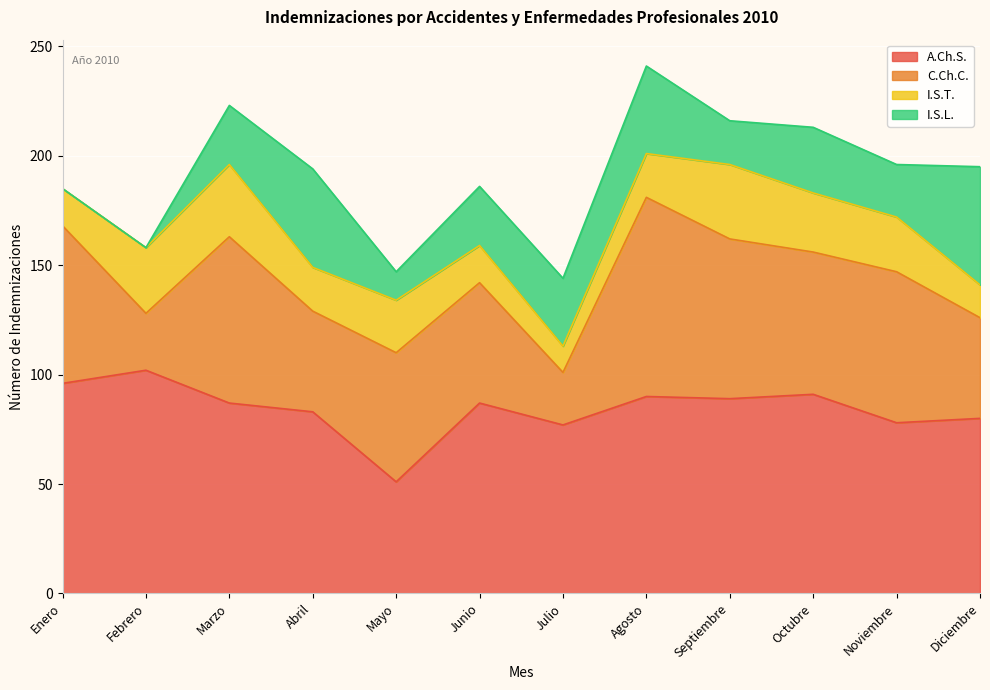

What is the label of the 8th point from the left?

Agosto